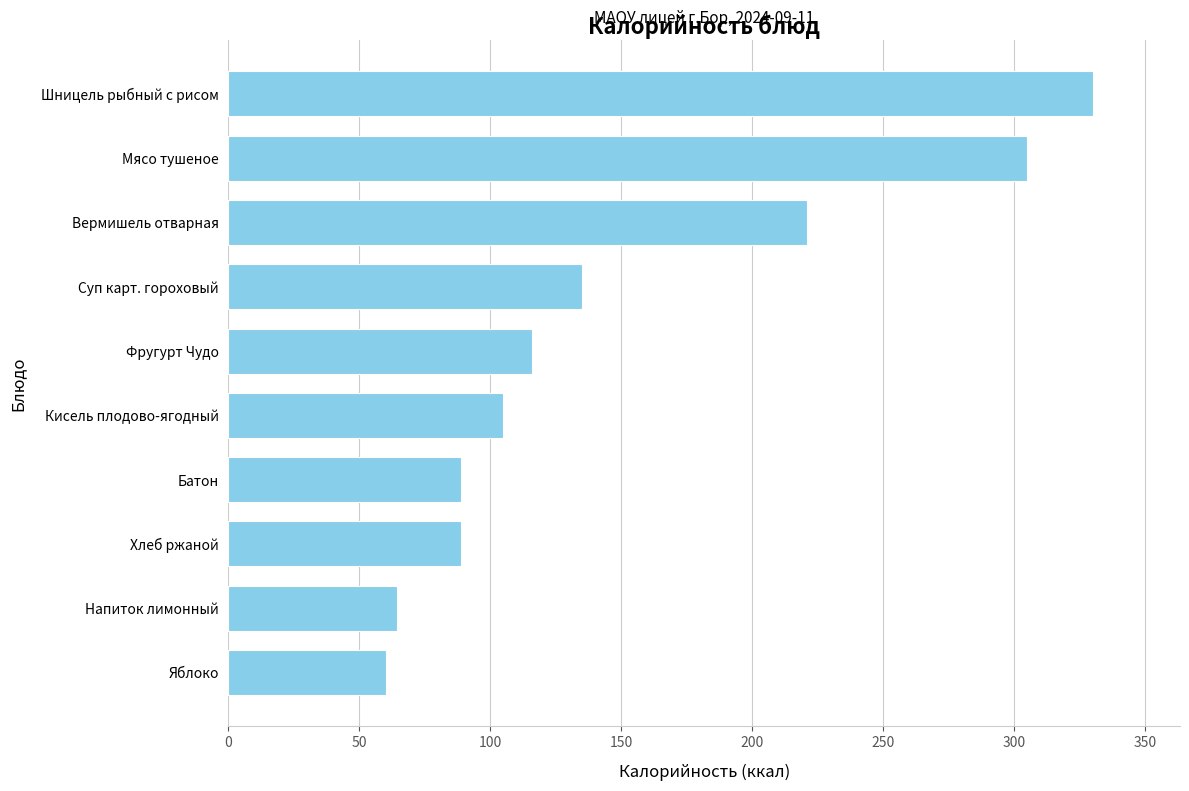

What is the smallest value displayed?

60.0